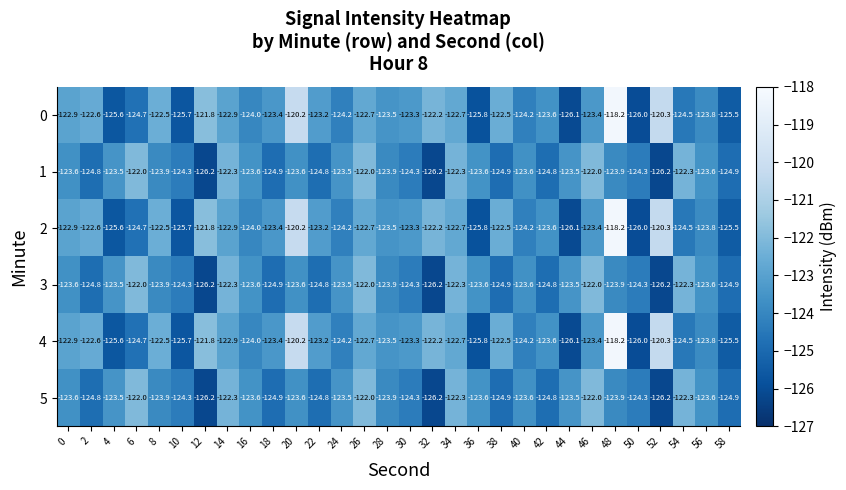

True or false: 2 has a value of -123.8 at 56.

True